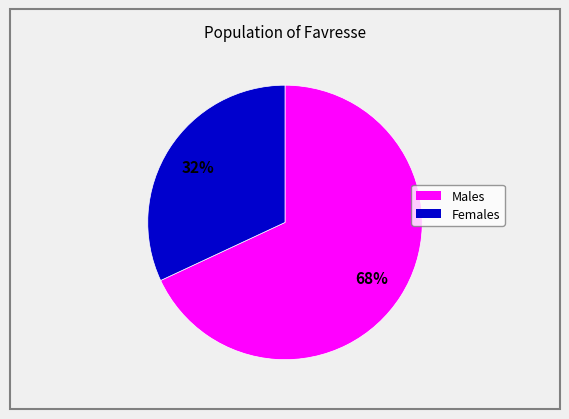

To the nearest percent, what is the average slice percentage?

50%